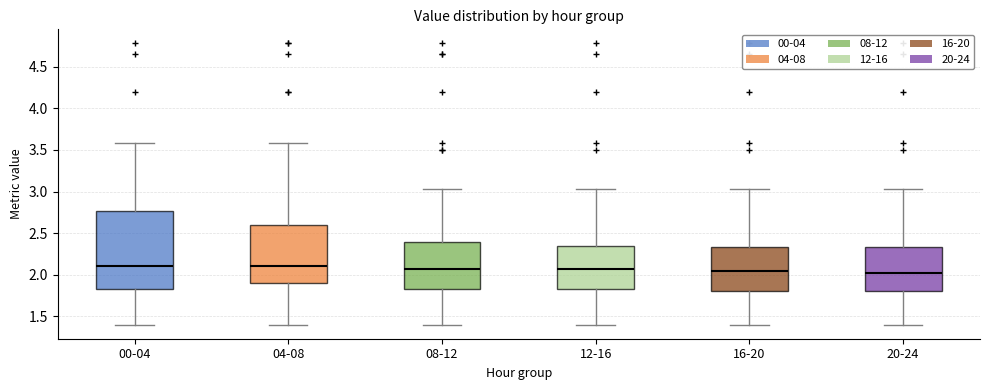

Which box is the tallest, from its lower edge to its upper edge?

00-04